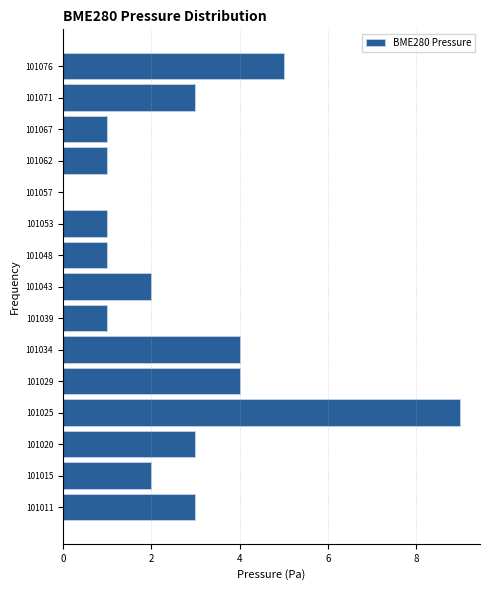

Over which range of the y-axis is the bar longest?

101022.5 to 101027.0